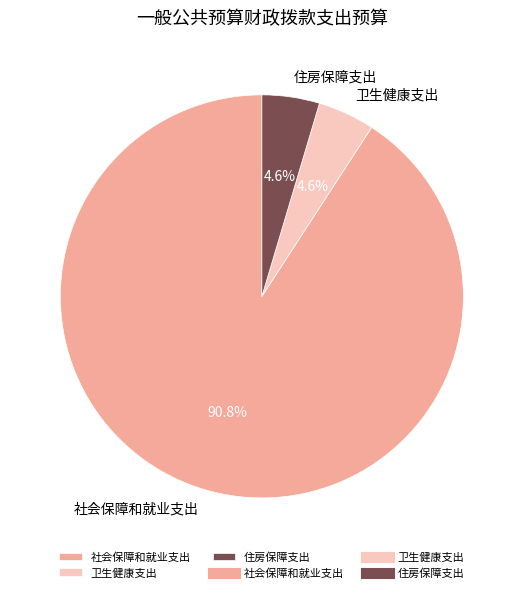

What is the ratio of the value at 社会保障和就业支出 to the value at 住房保障支出?

19.7